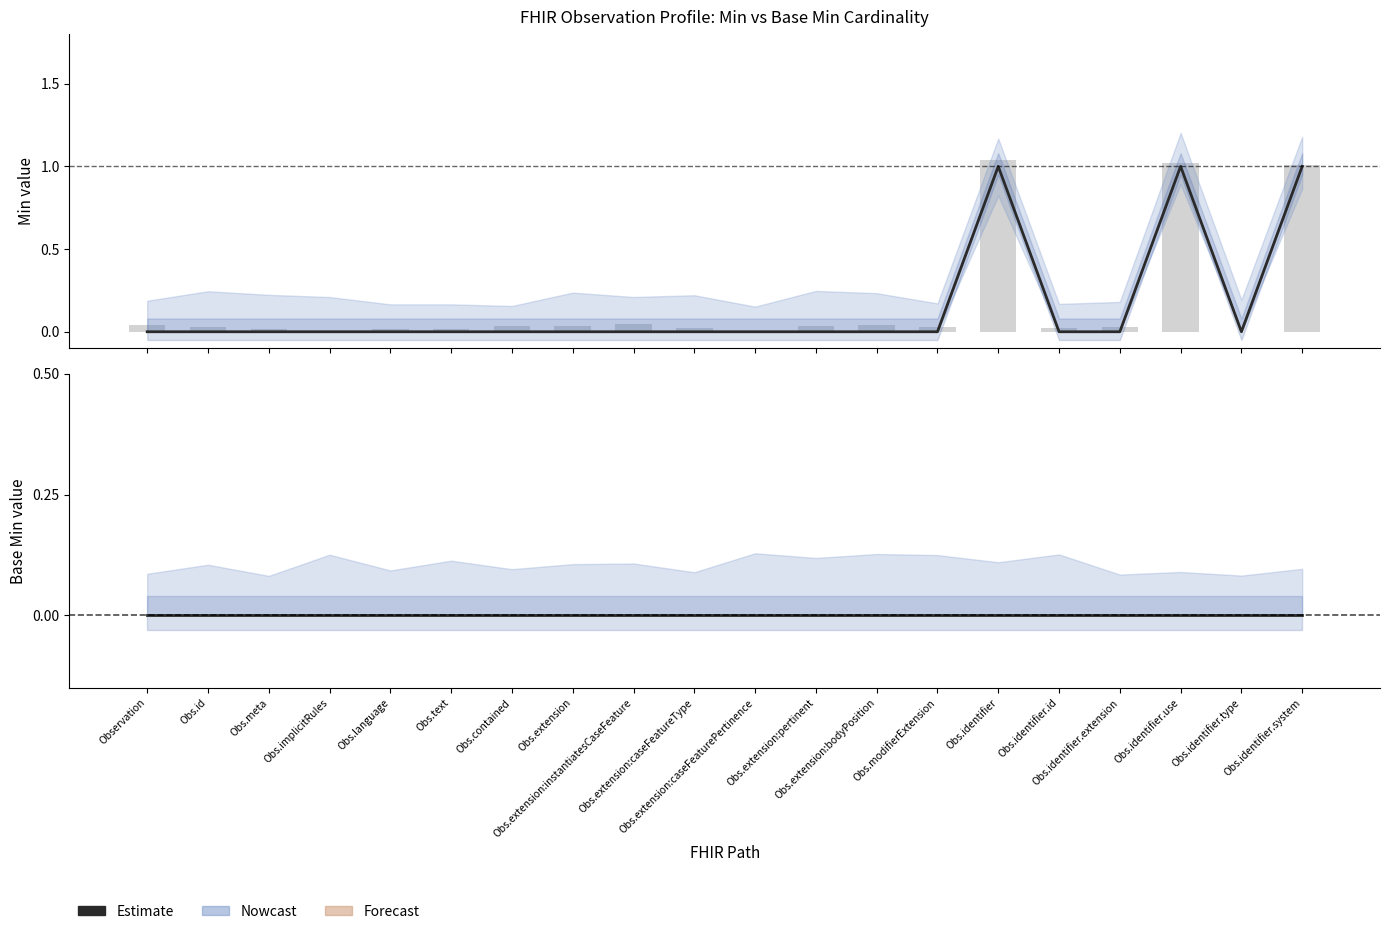

What is the difference between the second highest and minimum values?

1